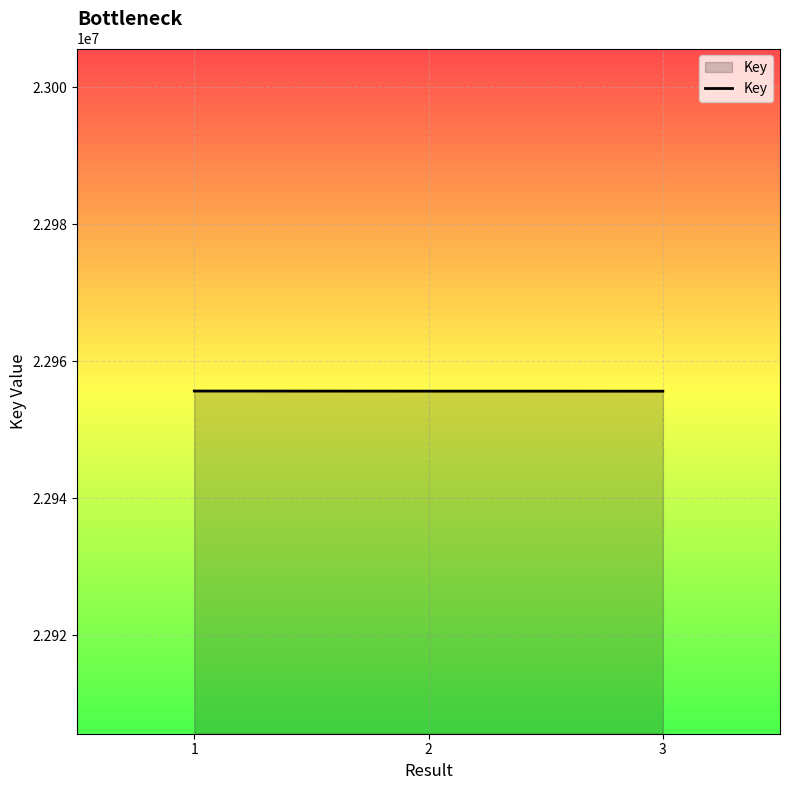

What is the maximum value shown in the chart?

22955639